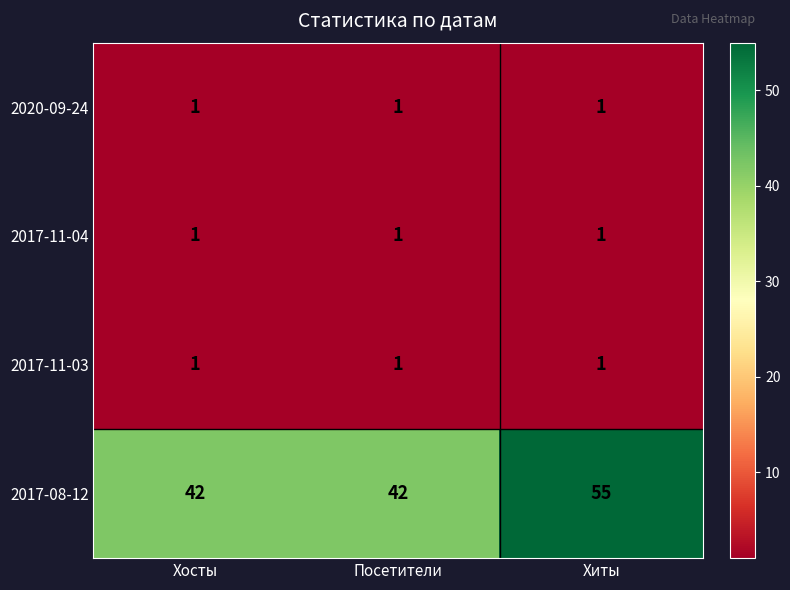

What is the difference between the highest and lowest values at Хосты?

41